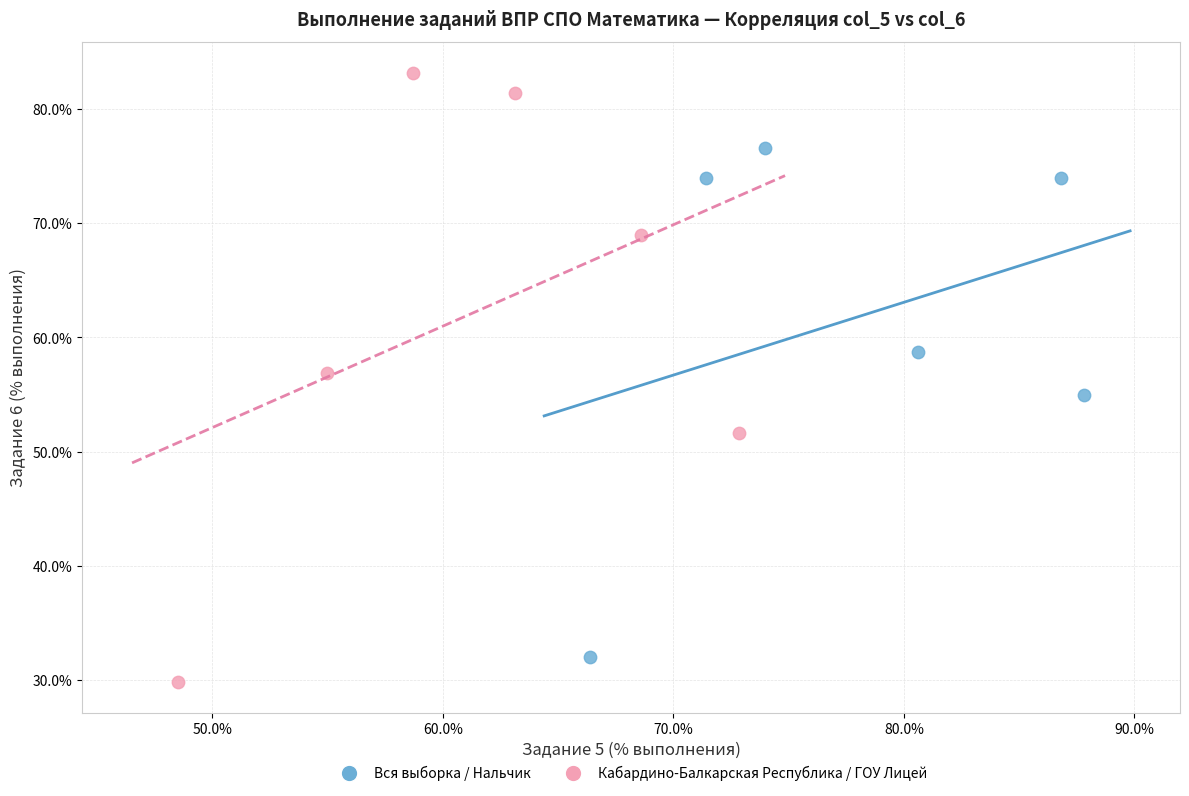

Which series has the largest Y range (max minus min)?

Кабардино-Балкарская Республика / ГОУ Лицей